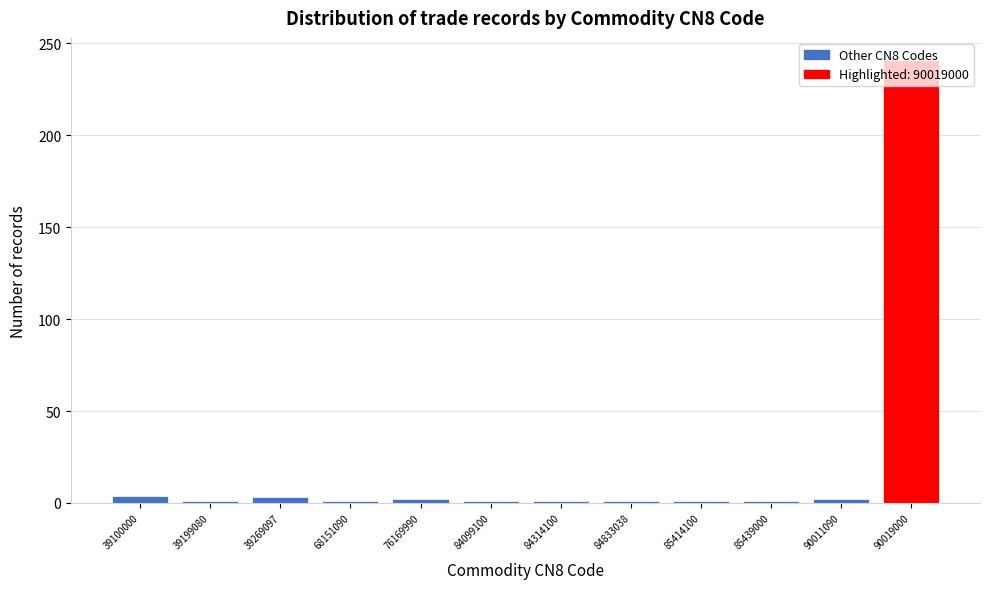

What is the value of the 12th bar from the left?

241